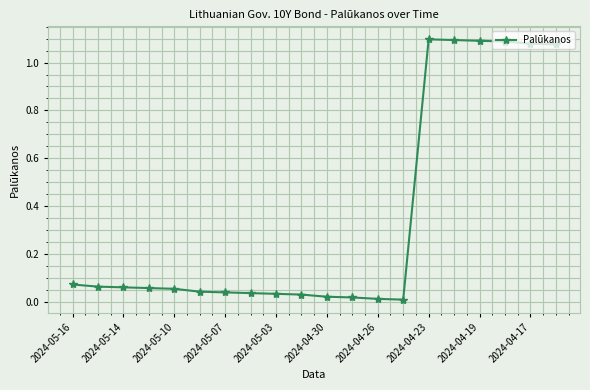

What is the average value?

0.4